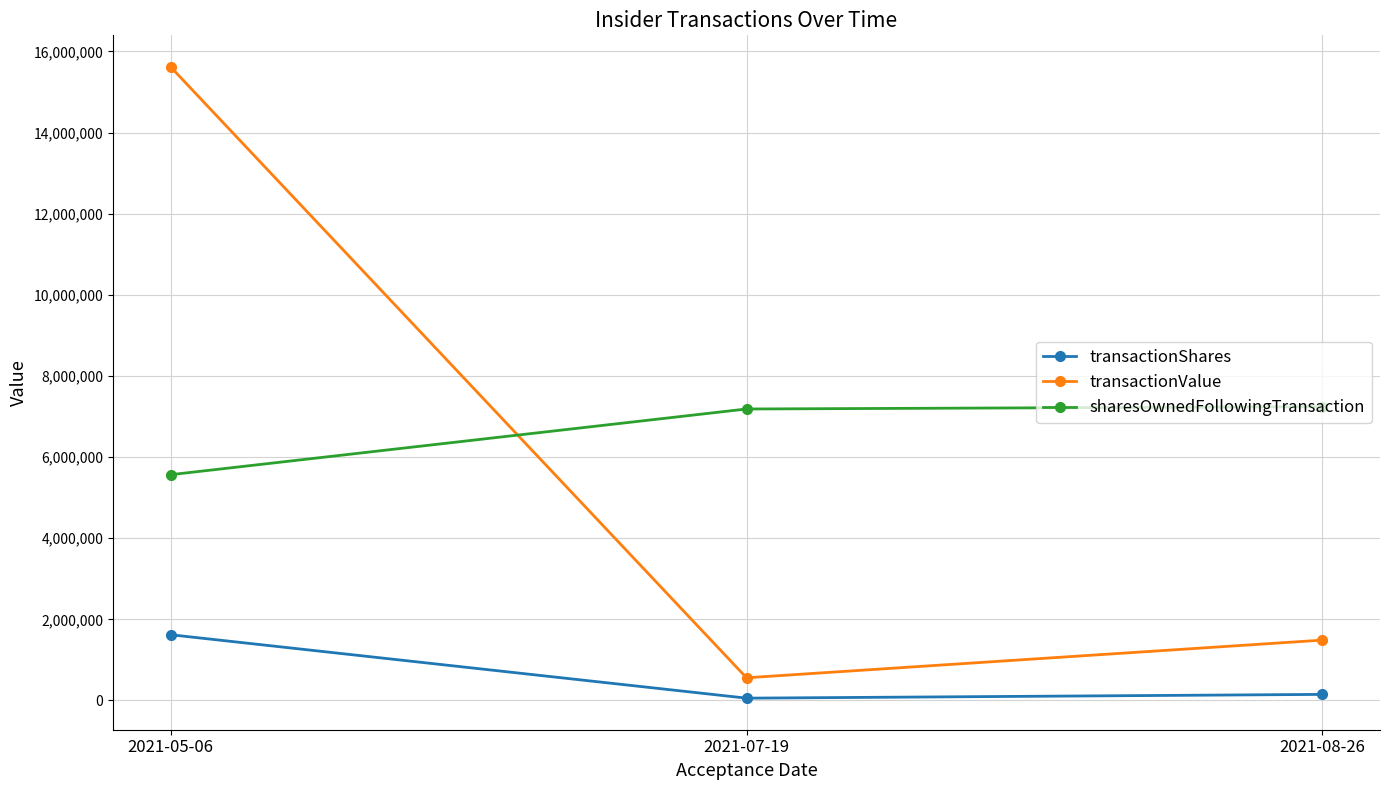

At which label is transactionShares closest to 837853?

2021-08-26